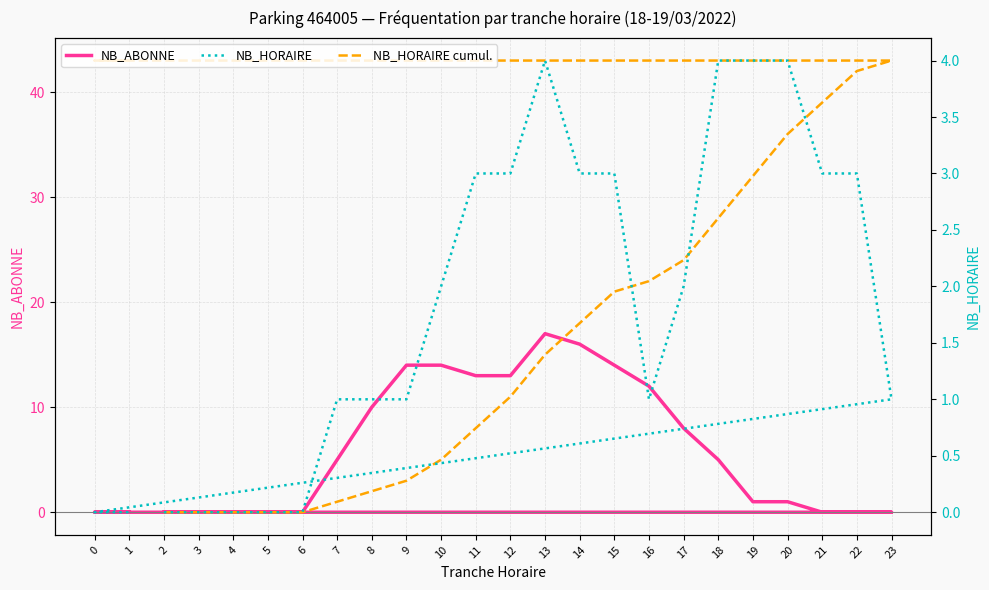

What is the sum of all NB_HORAIRE values?

43